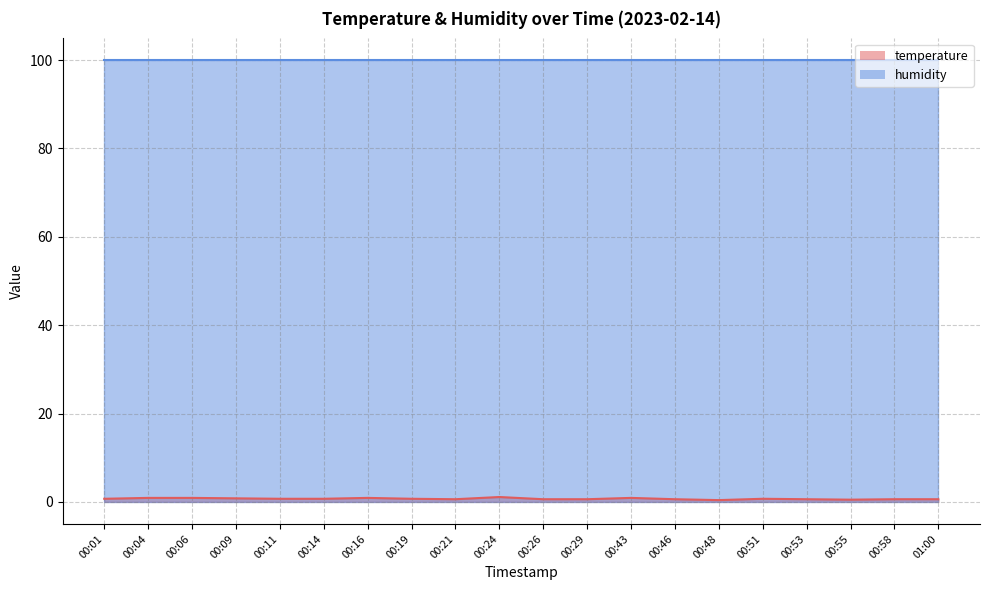

What position from the right is 00:29?

9